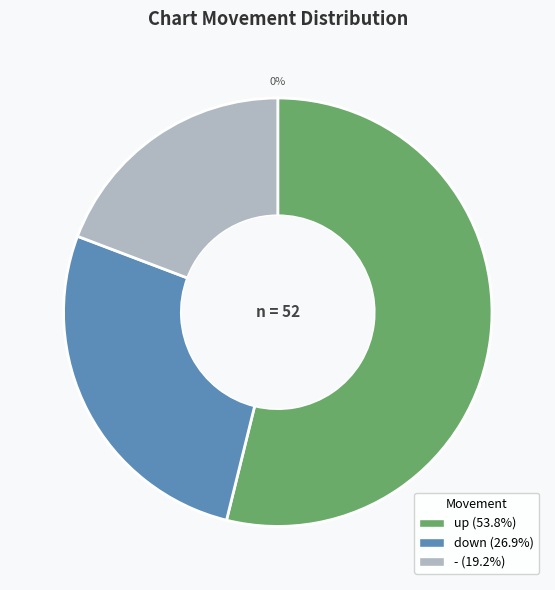

Which category has the biggest portion of the pie?

up